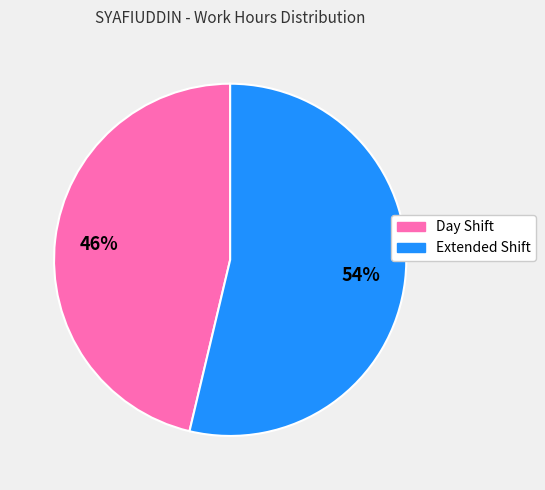

To the nearest percent, what is the average slice percentage?

50%